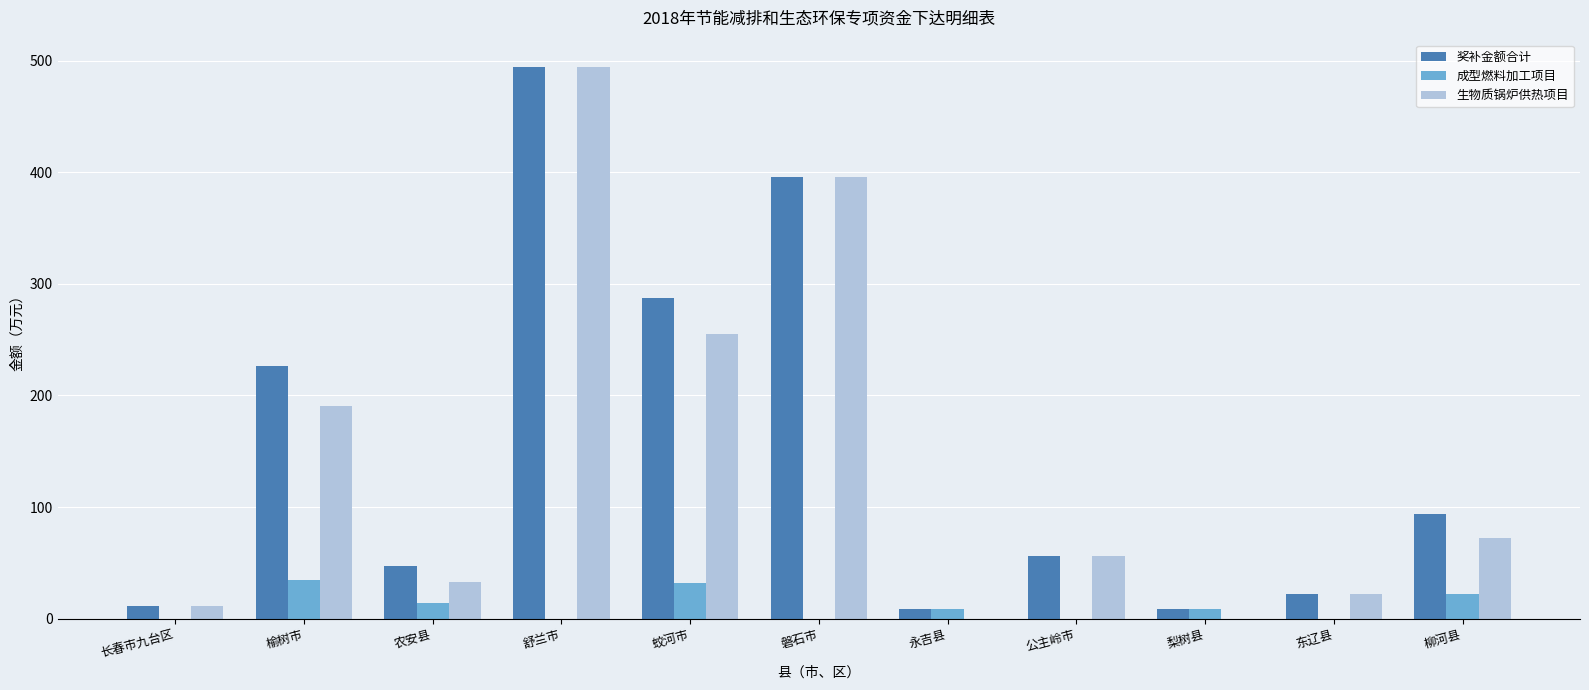

At which label does 成型燃料加工项目 first exceed 9?

榆树市